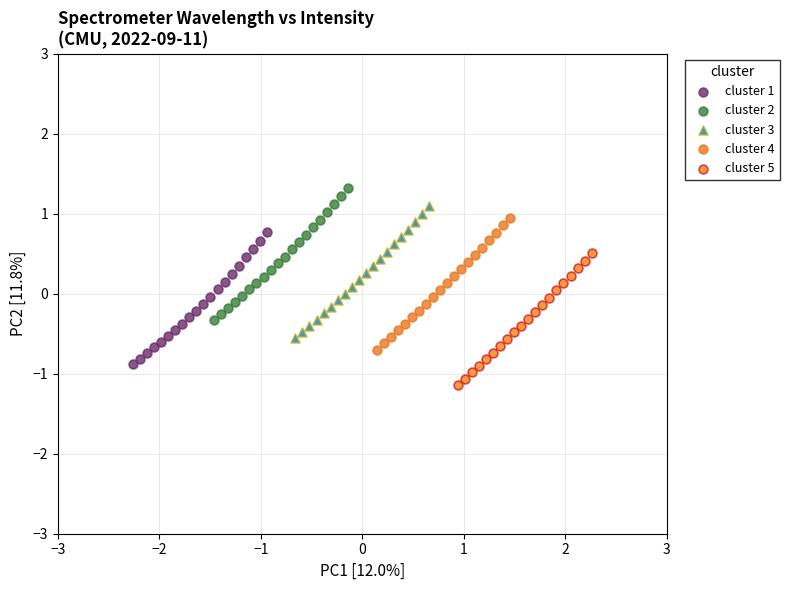

Which series contains the lowest Y value?

cluster 5